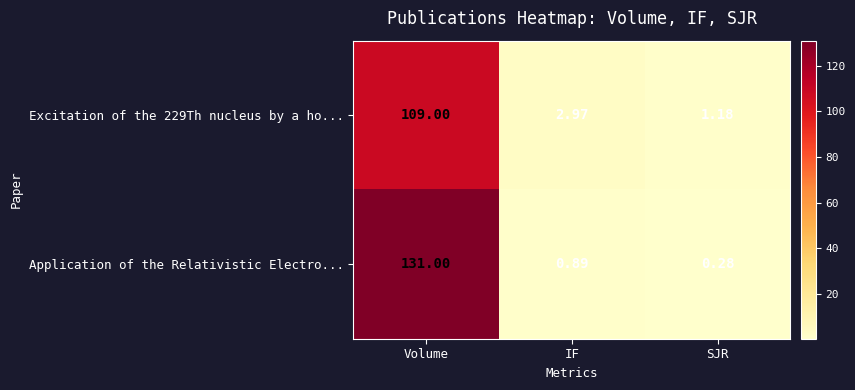

Rank the series by their average value, from highest to lowest.

Application of the Relativistic Electro..., Excitation of the 229Th nucleus by a ho...